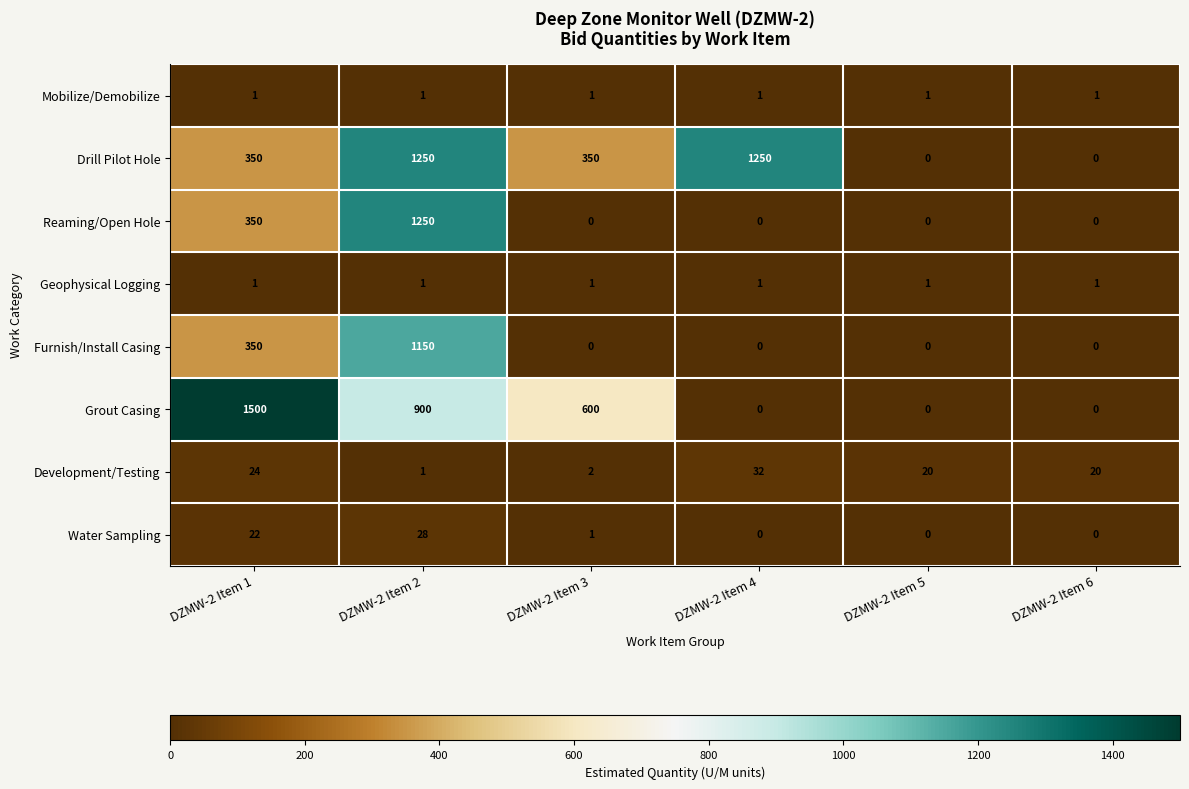

What is the difference between the second highest and minimum values in the Drill Pilot Hole series?

1250